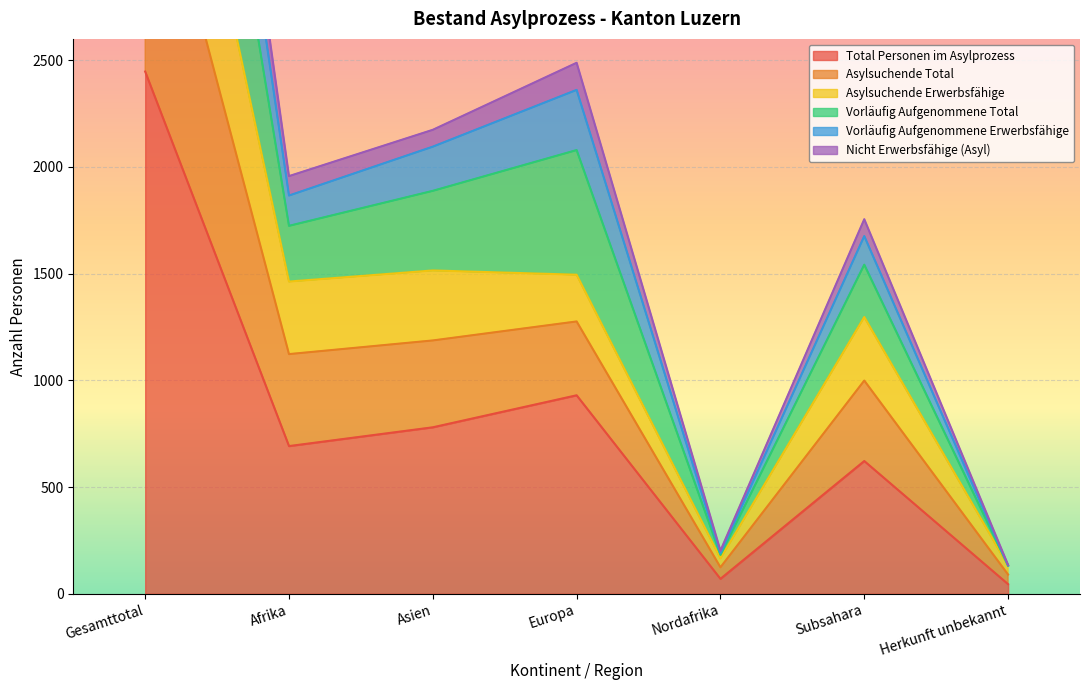

True or false: Vorläufig Aufgenommene Erwerbsfähige and Nicht Erwerbsfähige (Asyl) cross at least once.

False